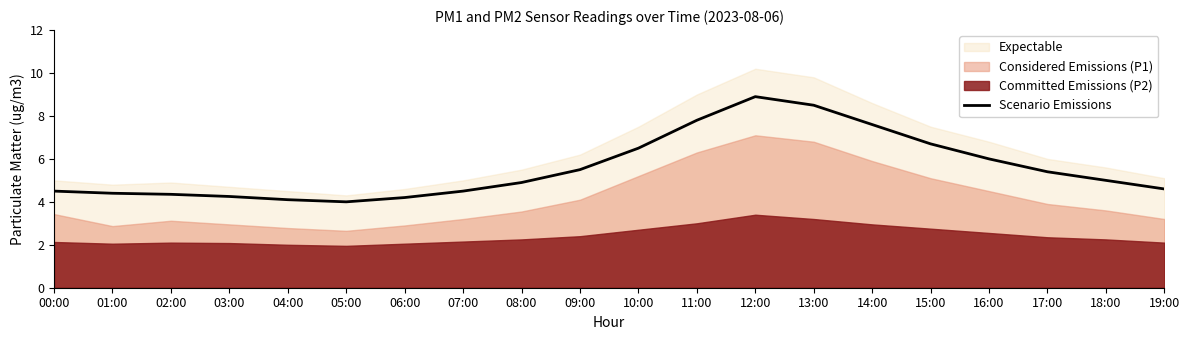

How many points are higher than both their immediate neighbors (excluding endpoints)?

1